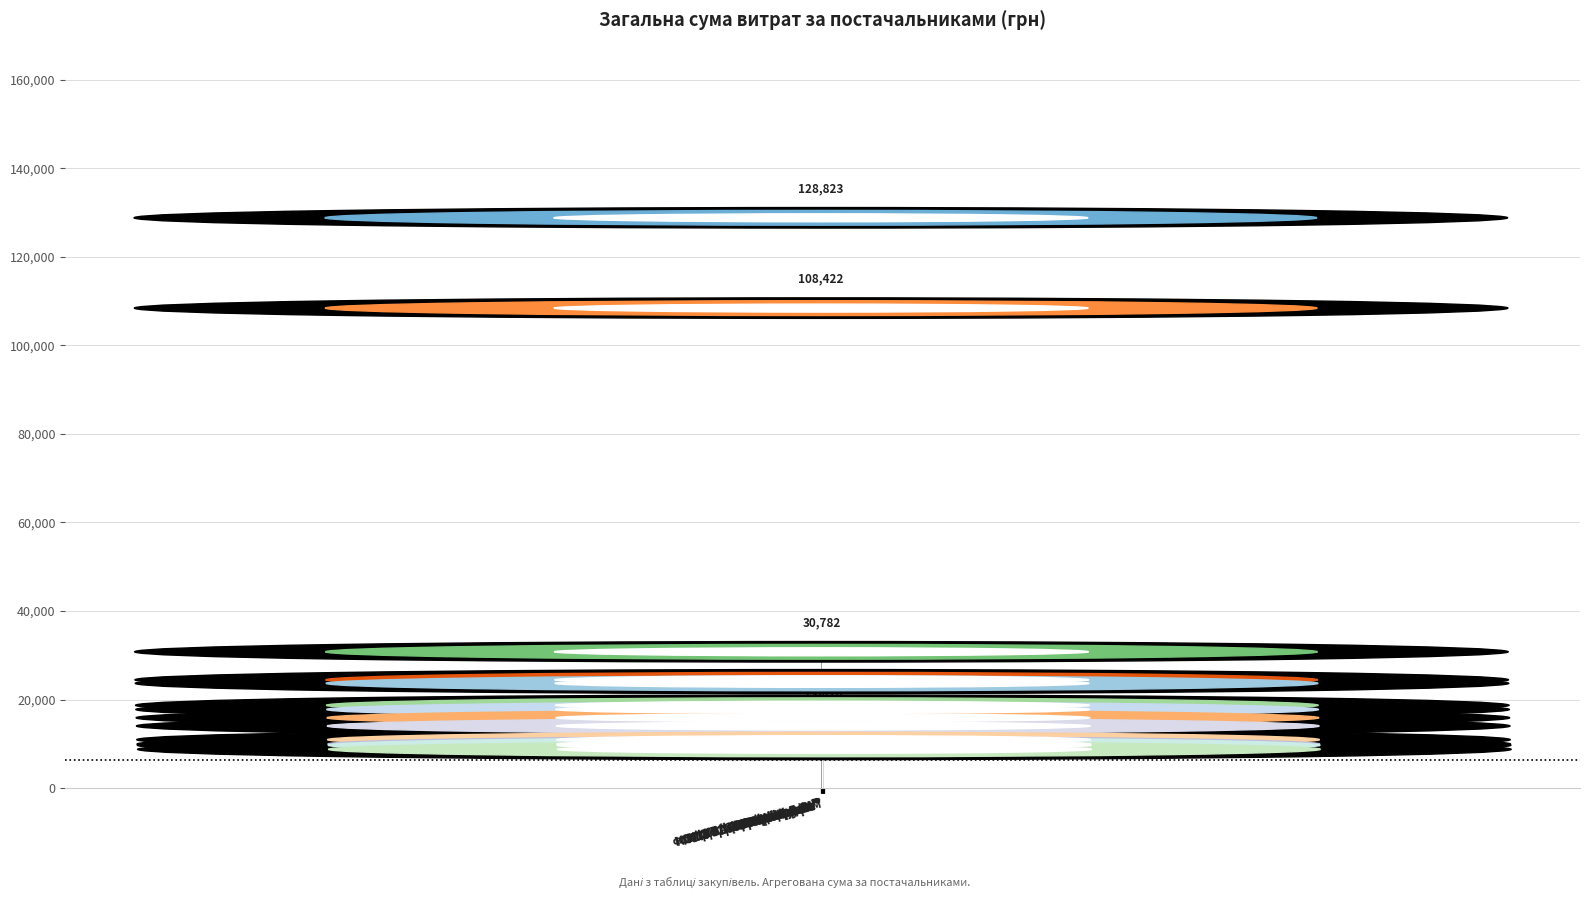

What is the smallest value displayed?

8748.3